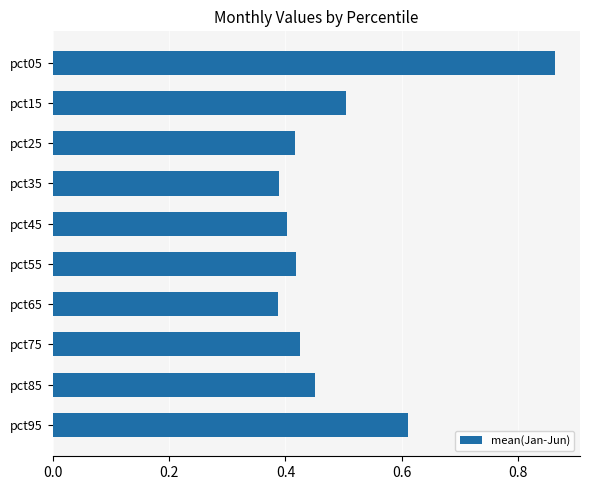

How many values are between 0 and 1?

10